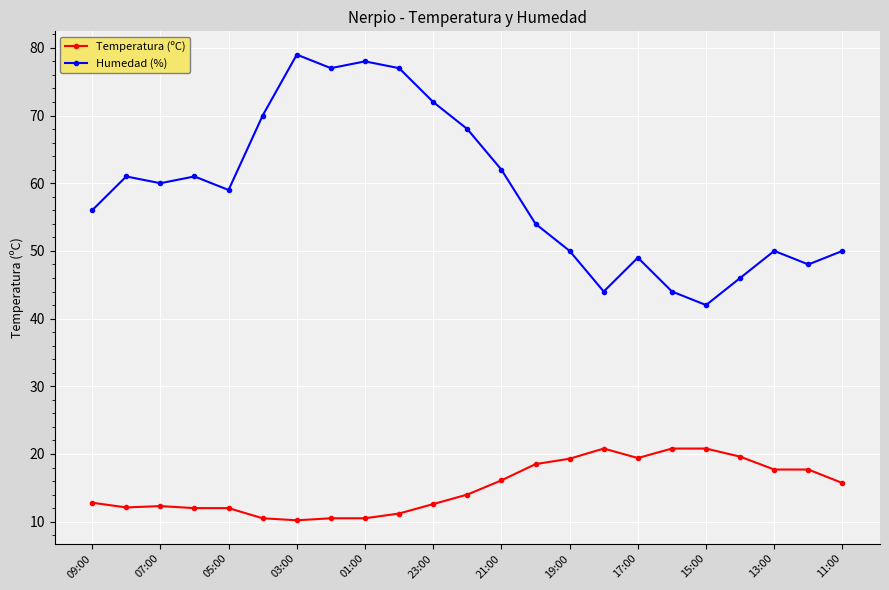

True or false: Temperatura (ºC) and Humedad (%) intersect in this chart.

False